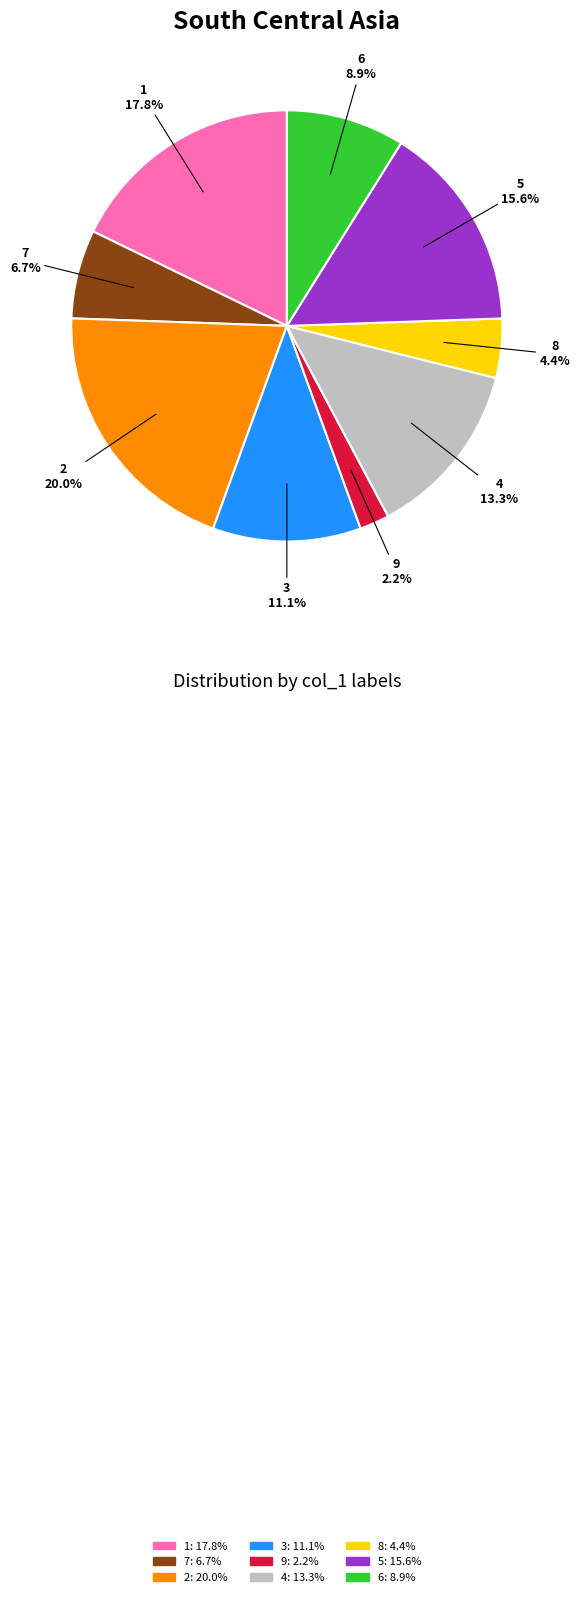

How many slices are in this pie chart?

9